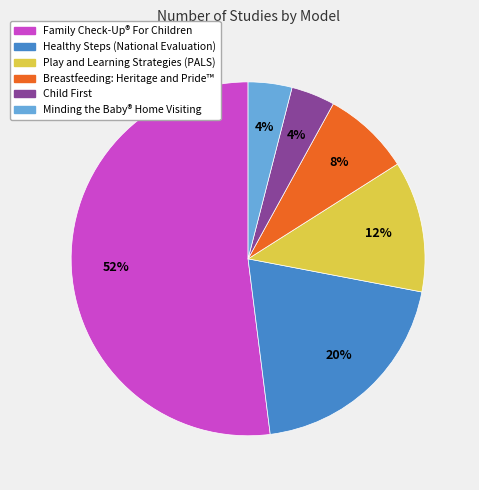

Does any single category account for the majority?

Yes